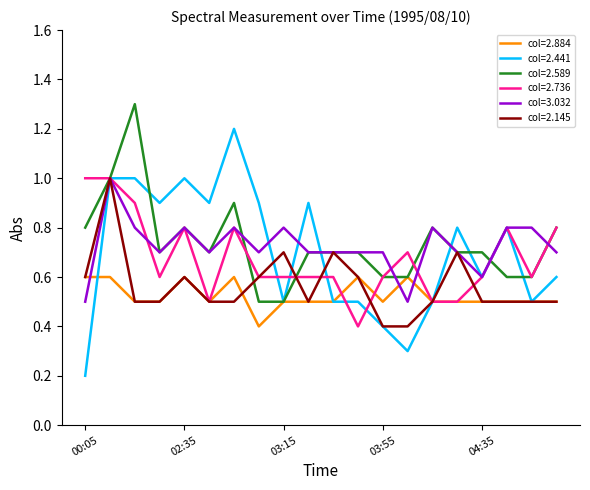

Which series has the widest spread of values?

col=2.441